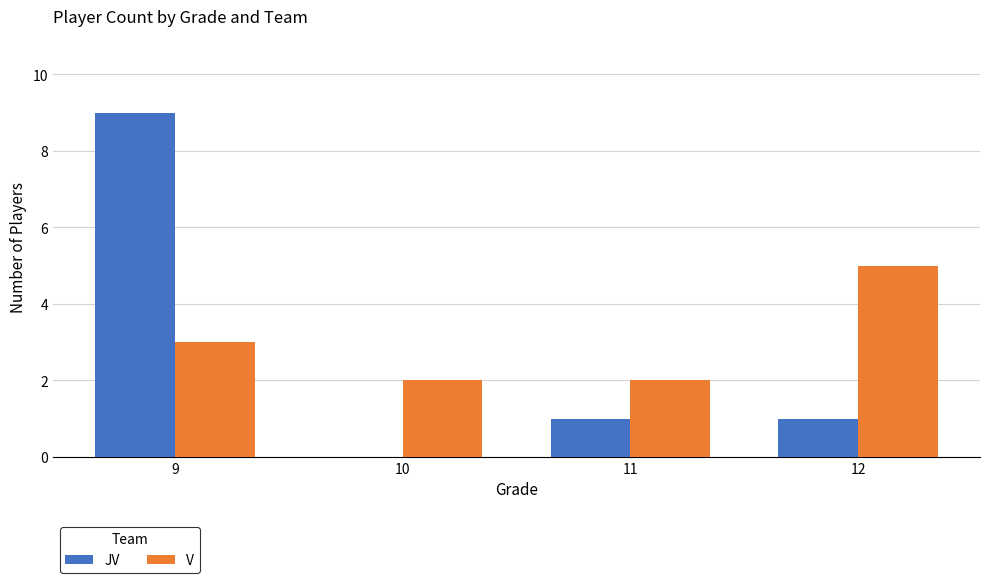

What is the maximum value for JV?

9